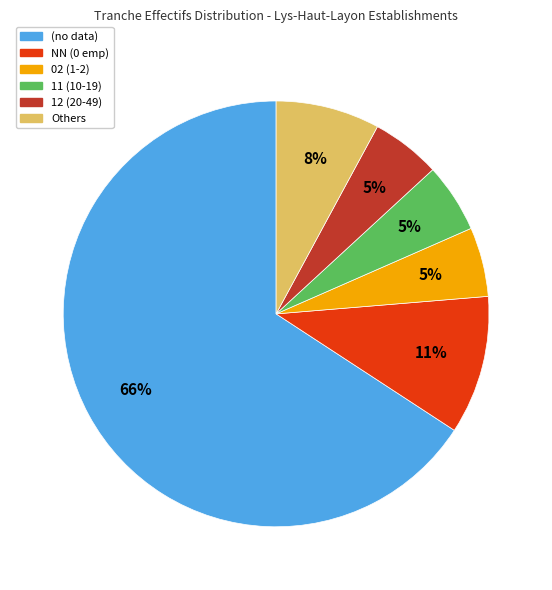

To the nearest percent, what is the average slice percentage?

17%